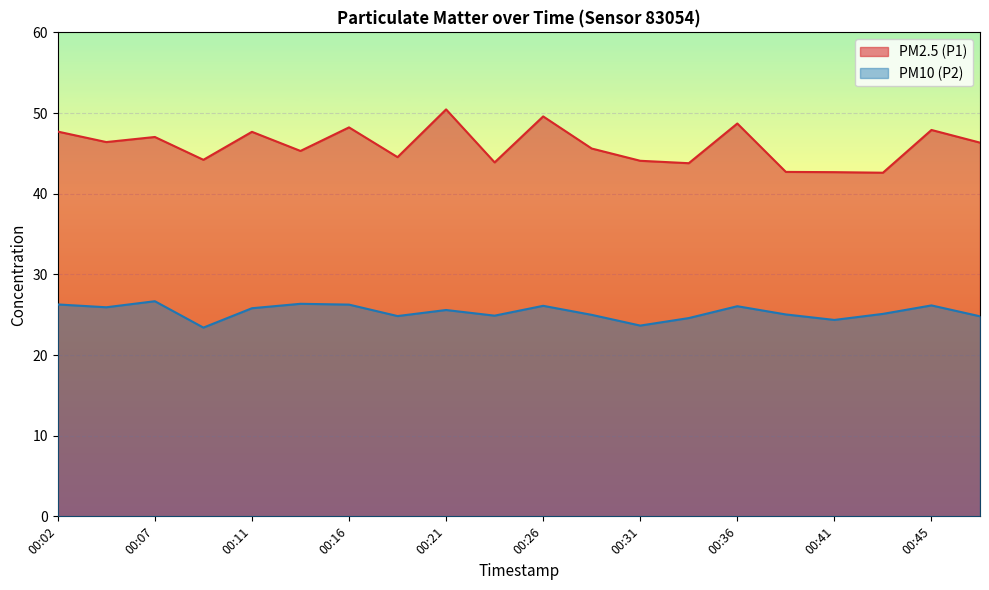

How many data points in PM10 (P2) are above 25?

12